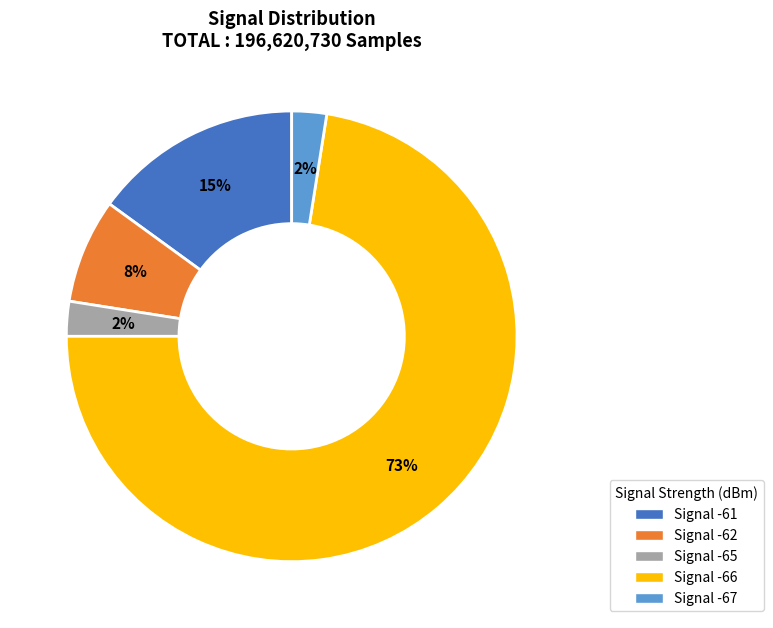

Is it true that Signal -67 is 2% of the pie?

True